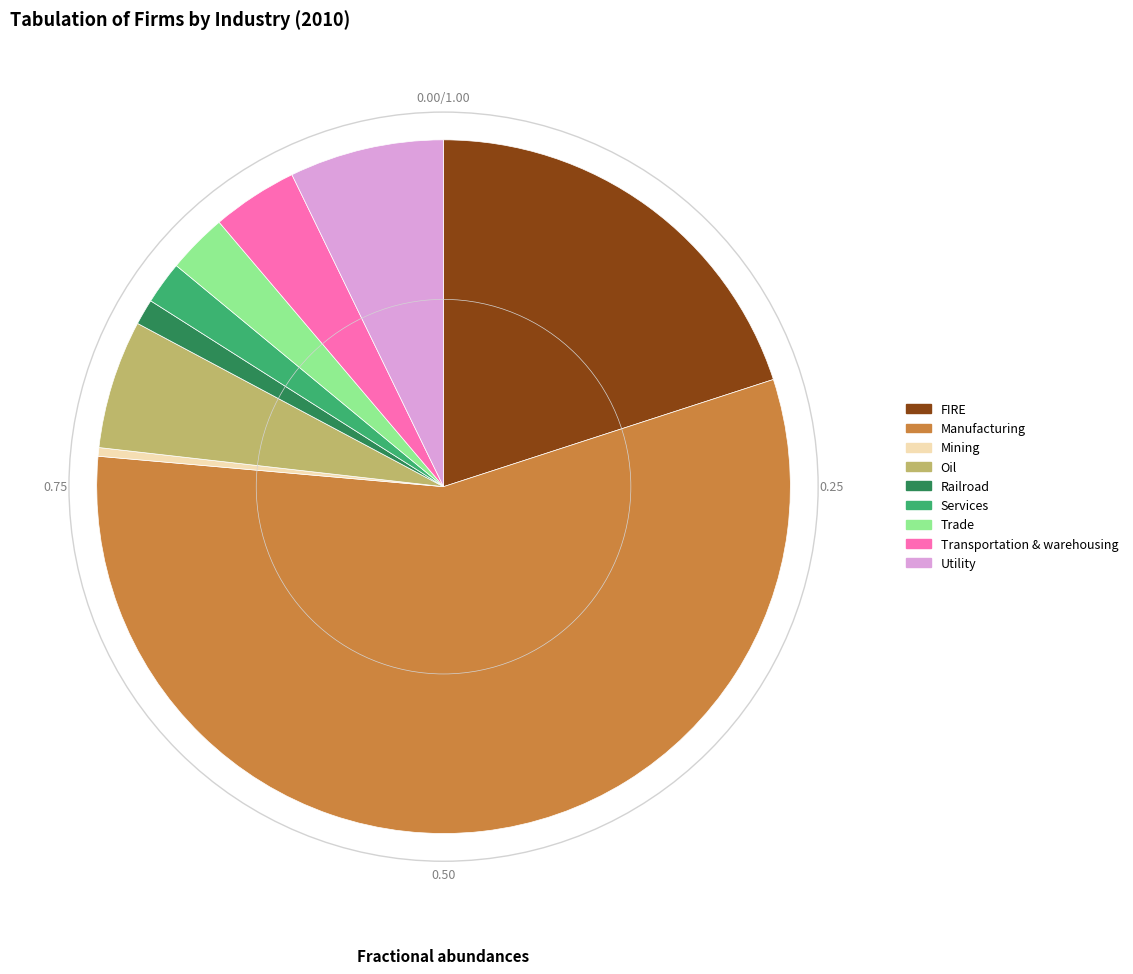

Combined, do FIRE and Services account for over 50%?

No